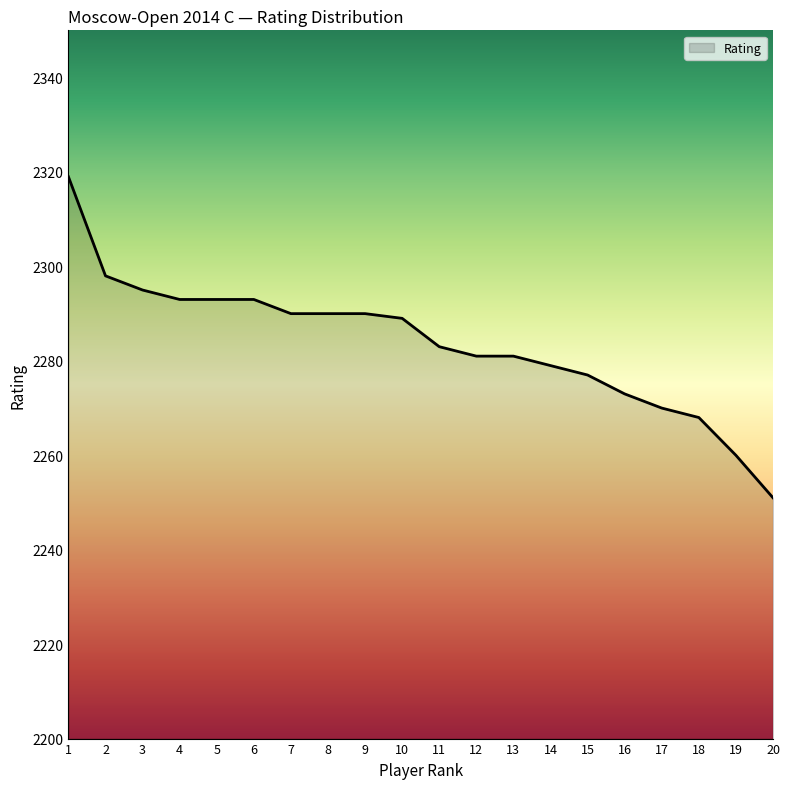

Does the chart display data point markers on the line(s)?

No